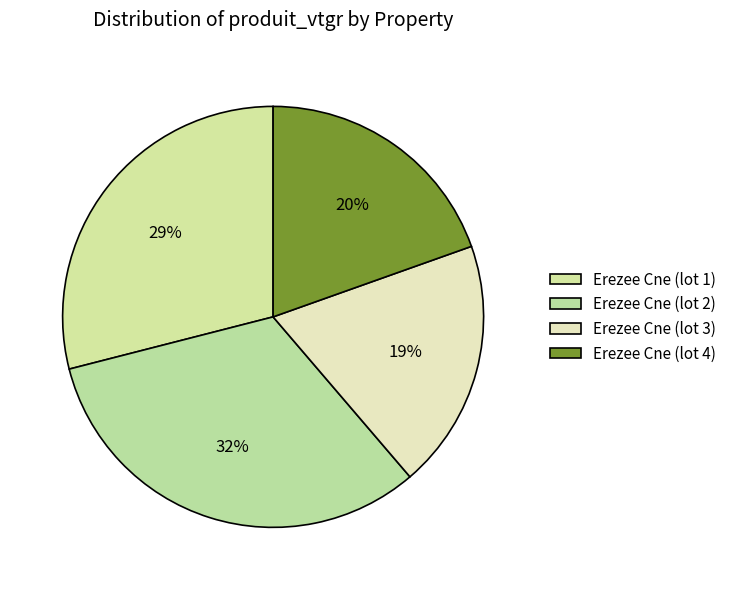

To the nearest percent, what is the difference between the Erezee Cne (lot 3) and Erezee Cne (lot 2) slice percentages?

13%